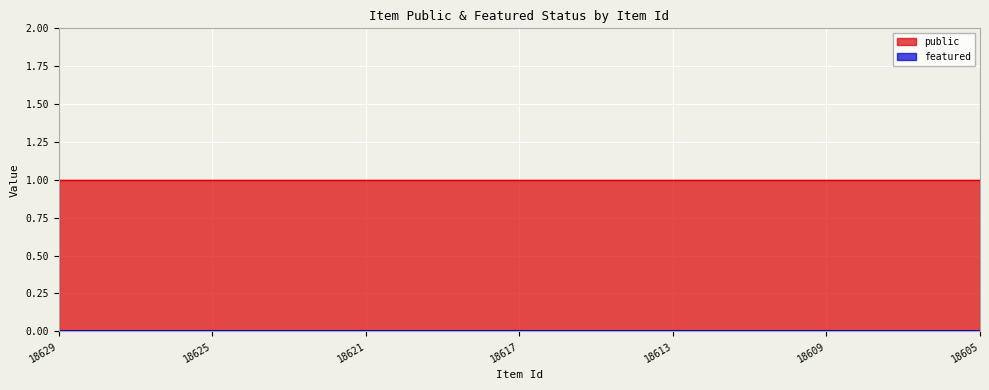

What value does the public series have at 18620?

1